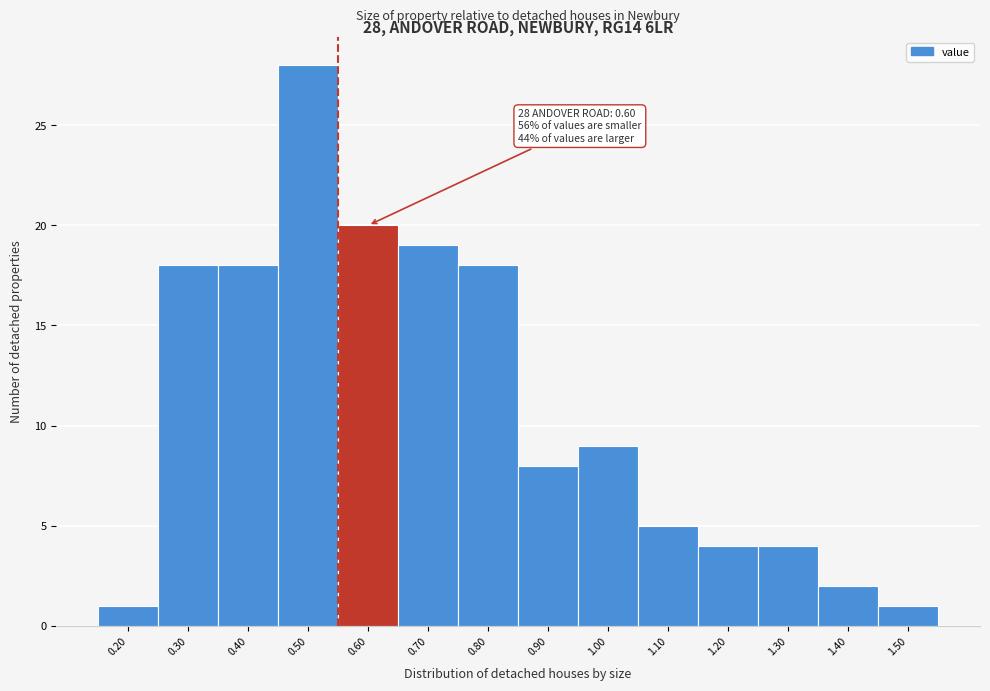

Reading left to right, transcribe all the data shown in this chart.

1	18	18	28	20	19	18	8	9	5	4	4	2	1